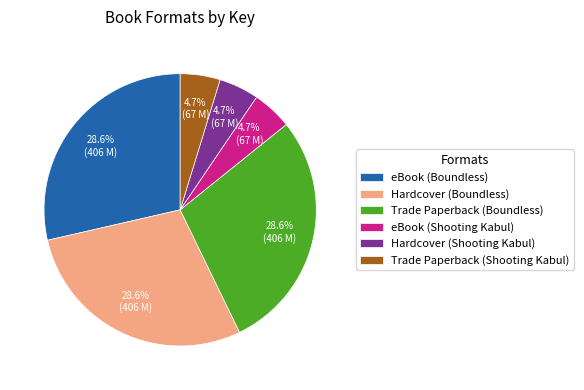

How many slices are in this pie chart?

6